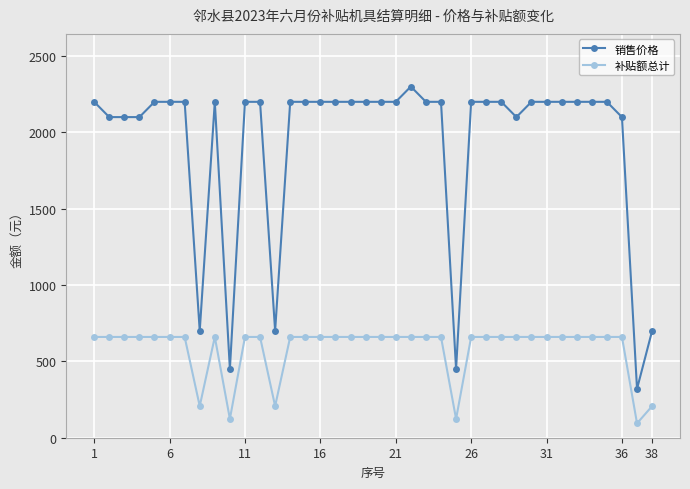

True or false: 补贴额总计 and 销售价格 intersect in this chart.

False